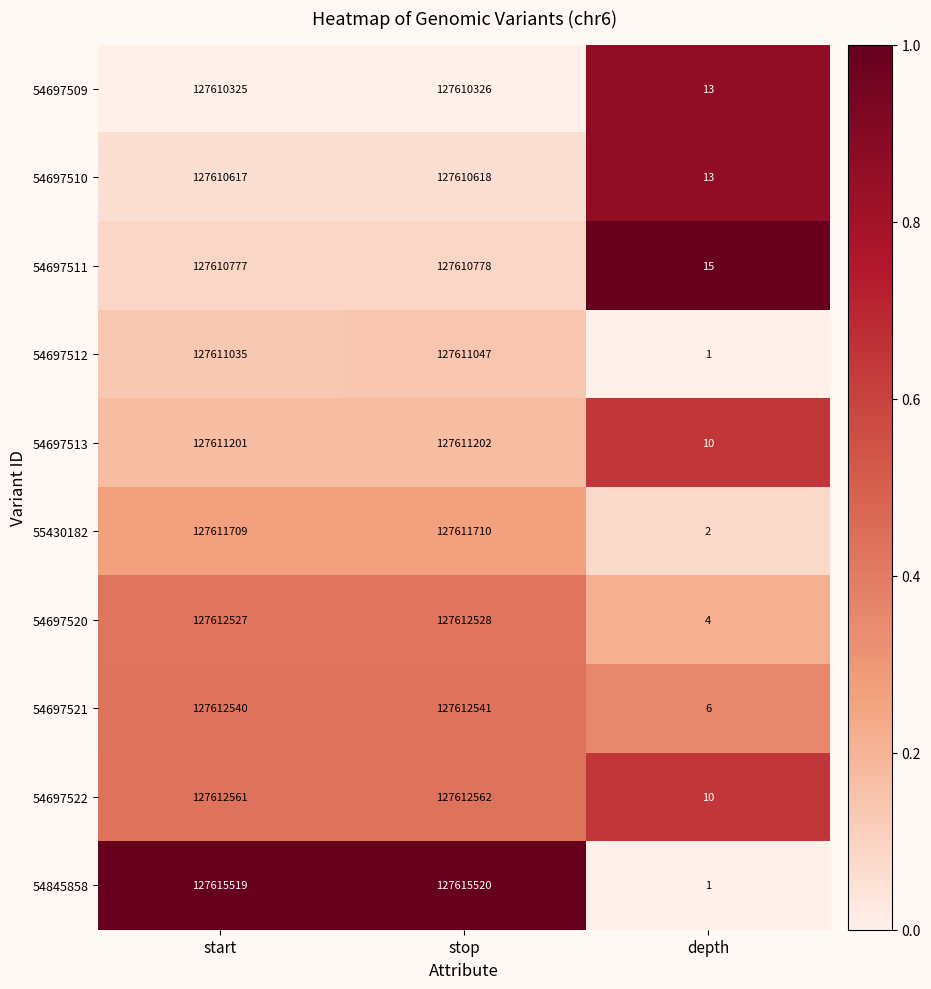

What is the total value across all series at stop?

1276118832